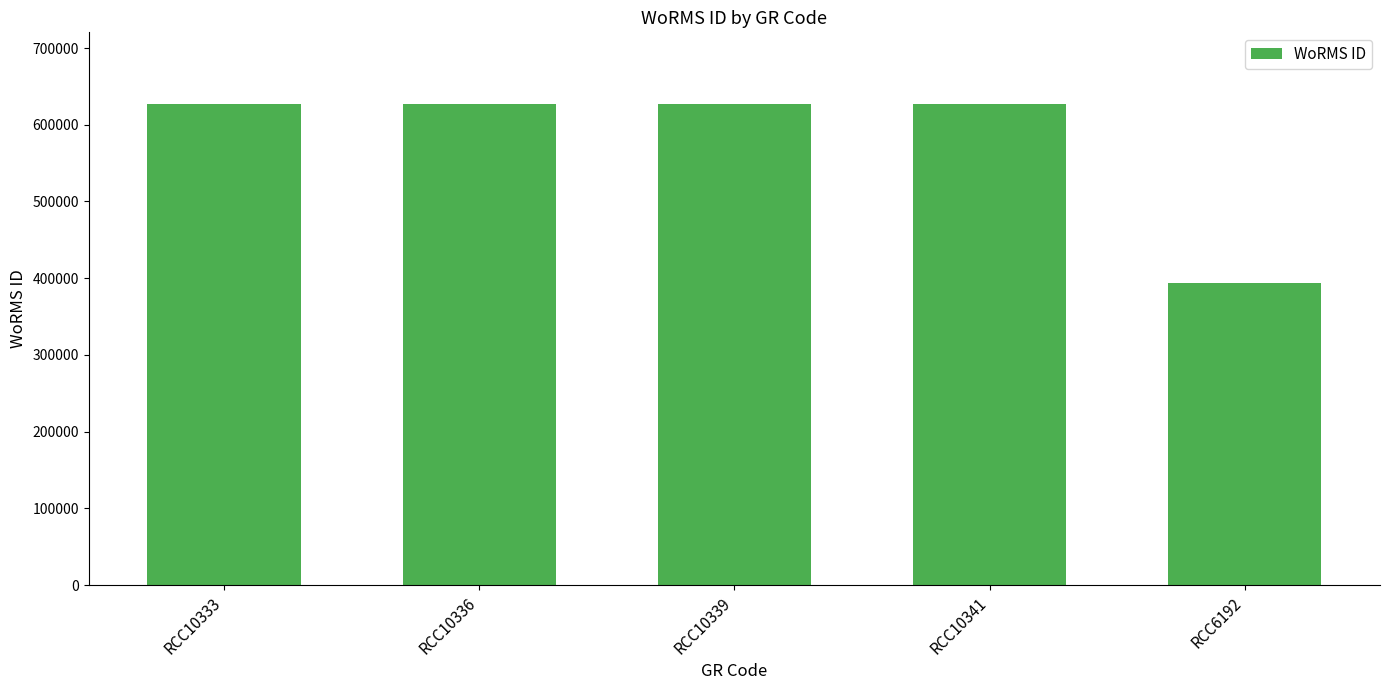

True or false: the data shows 393172 at RCC6192.

True